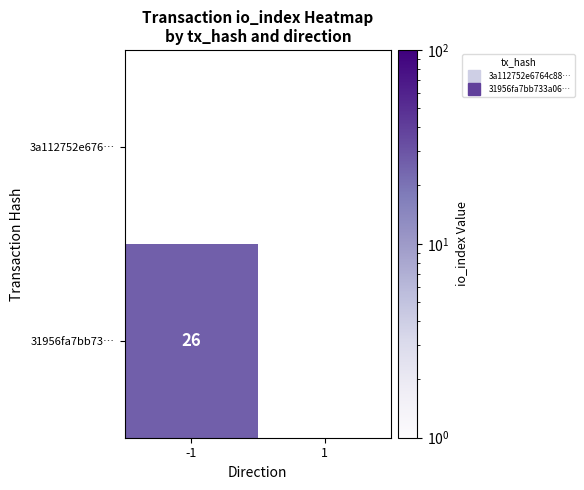

Is it true that 3a112752e676… equals 0 at -1?

True